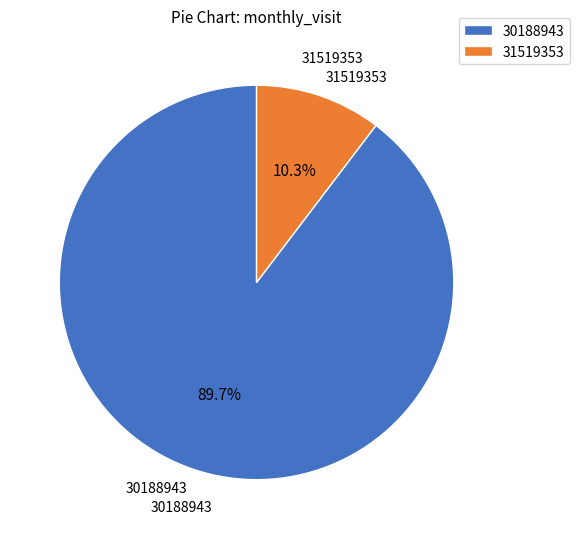

What percentage do 30188943 and 31519353 together represent?

100.0%